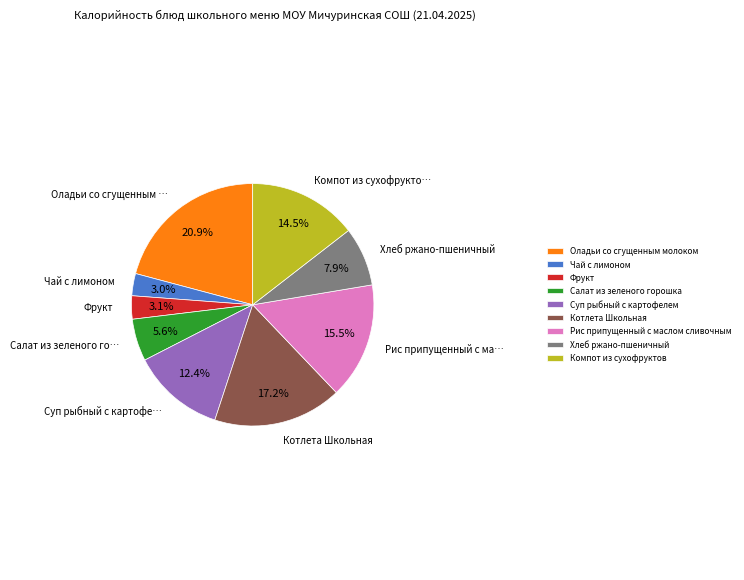

To the nearest percent, what is the difference between the Салат из зеленого горошка and Рис припущенный с маслом сливочным slice percentages?

10%